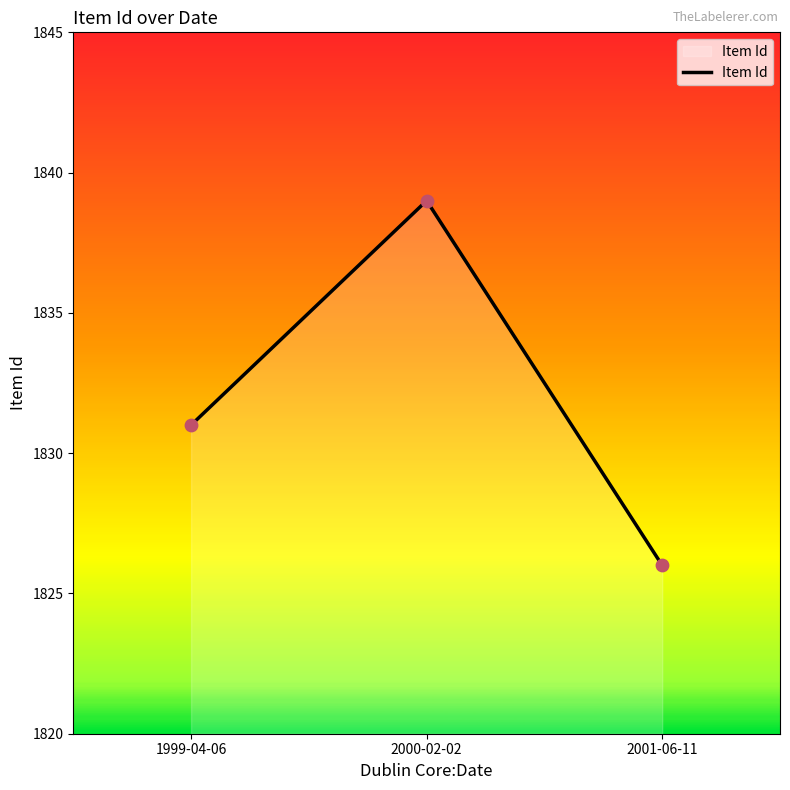

What is the change in value from 1999-04-06 to 2000-02-02?

+8